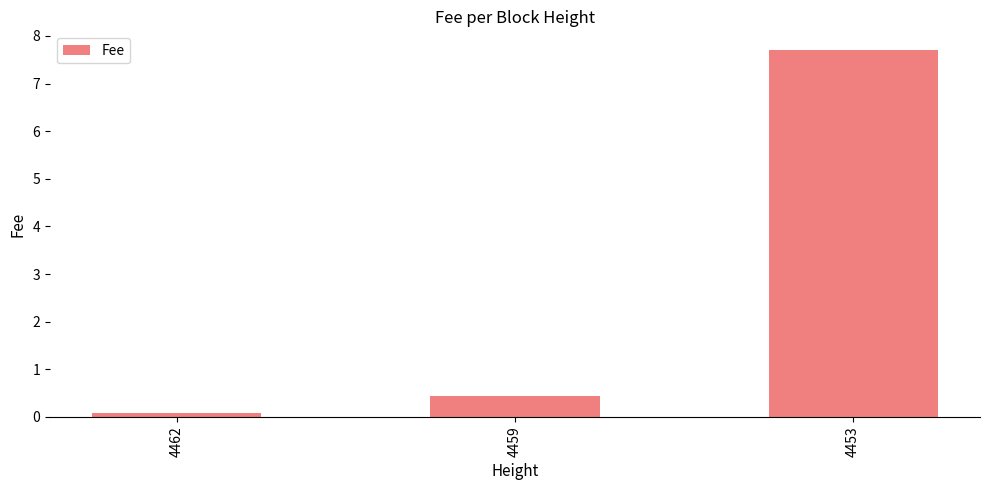

Which label corresponds to the largest value in the chart?

4453